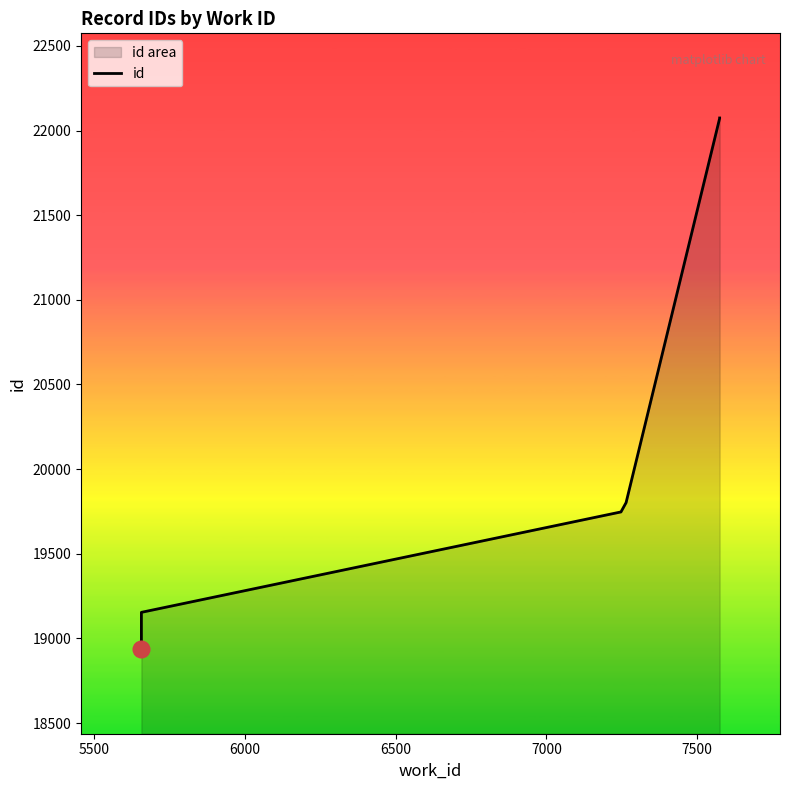

What is the minimum value shown in the chart?

18937